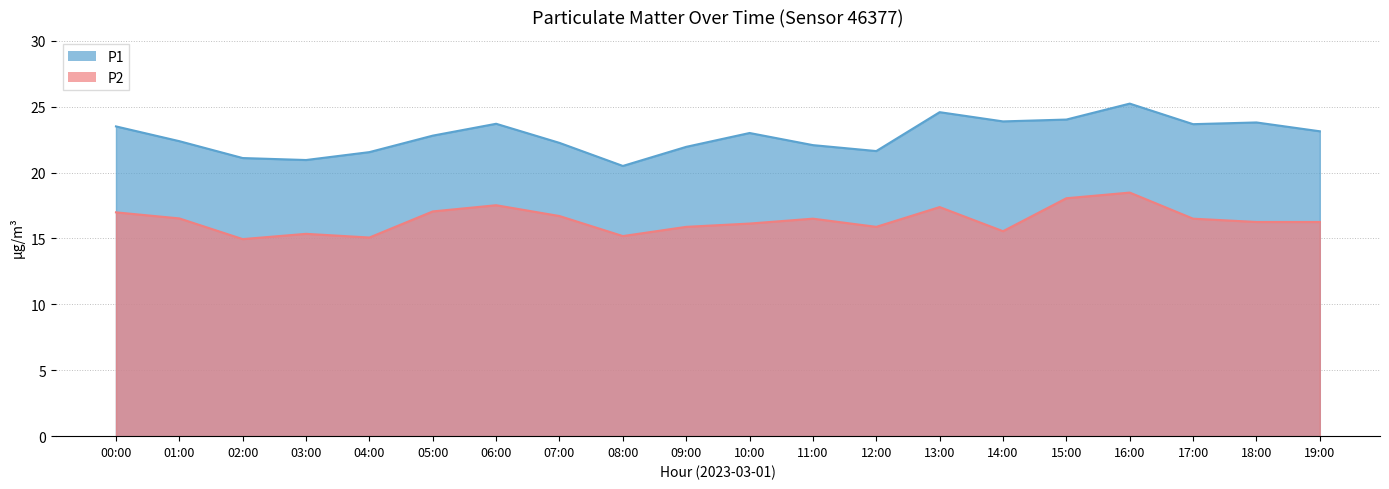

Is it true that P1 equals 23.1 at 19:00?

True